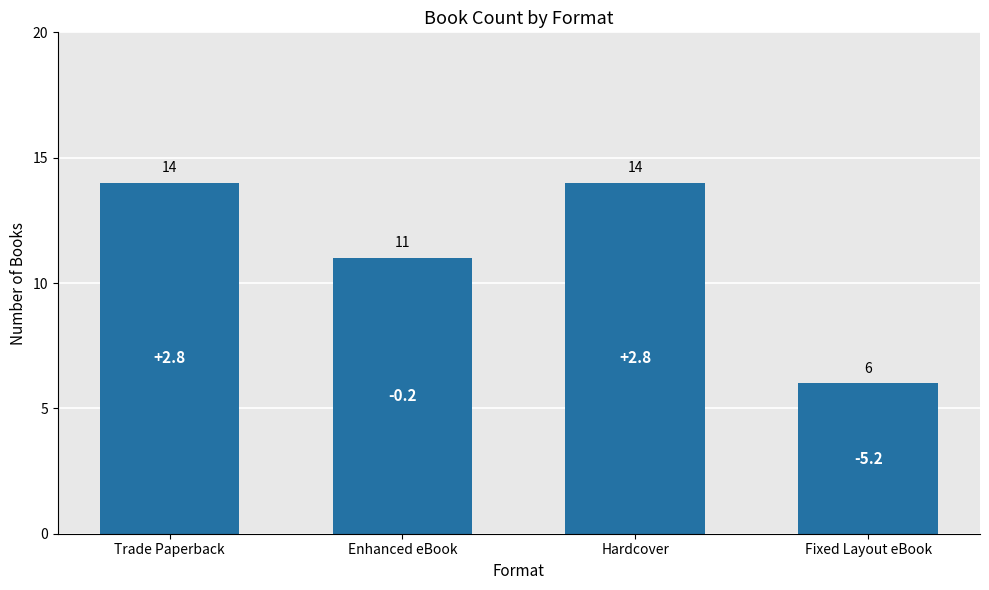

What is the difference between the maximum and minimum values?

8